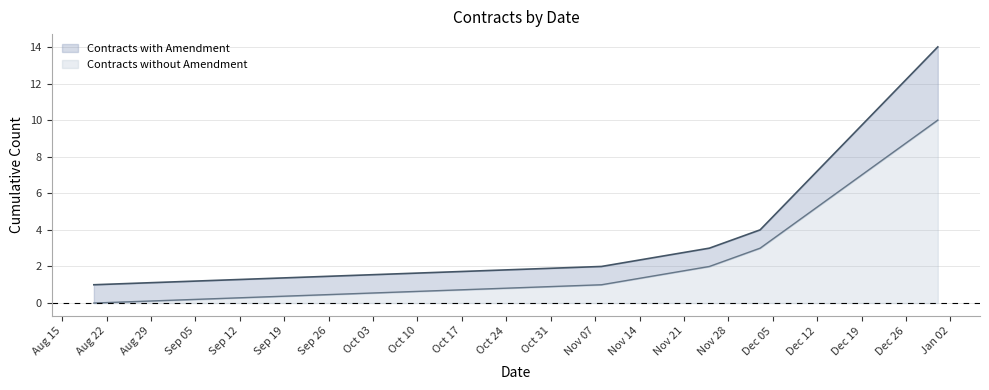

True or false: Contracts without Amendment and Contracts with Amendment intersect in this chart.

False